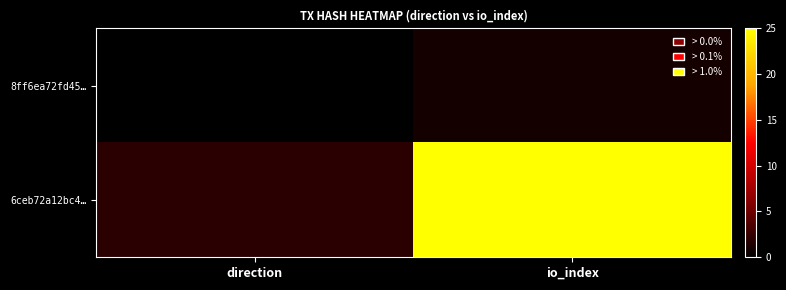

How many series are shown in this chart?

2